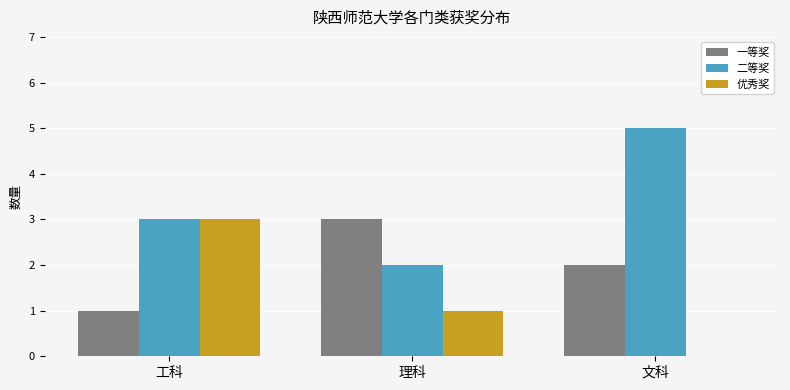

What is the approximate value of 一等奖 at 工科?

1